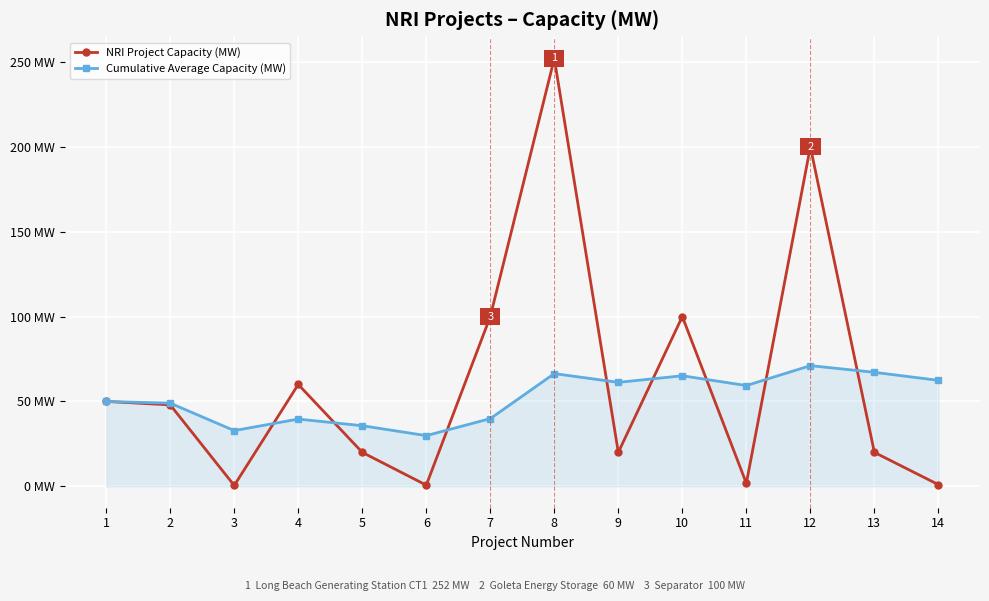

Reading right to left, list all the values displayed in this chart.

NRI Project Capacity (MW): 14=1.0	13=20.0	12=200.0	11=1.8	10=100.0	9=20.0	8=252.0	7=100.0	6=0.7	5=20.0	4=60.0	3=0.5	2=48.0	1=50.0
Cumulative Average Capacity (MW): 14=62.4	13=67.1	12=71.1	11=59.4	10=65.1	9=61.2	8=66.4	7=39.9	6=29.9	5=35.7	4=39.6	3=32.8	2=49.0	1=50.0